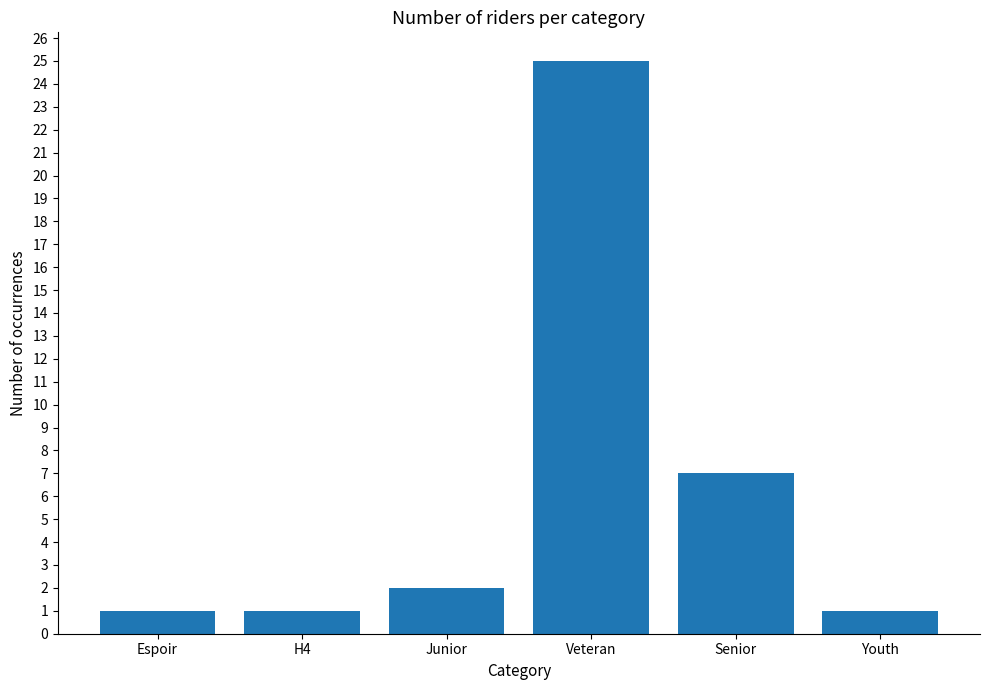

True or false: the data shows 1 at Espoir.

True